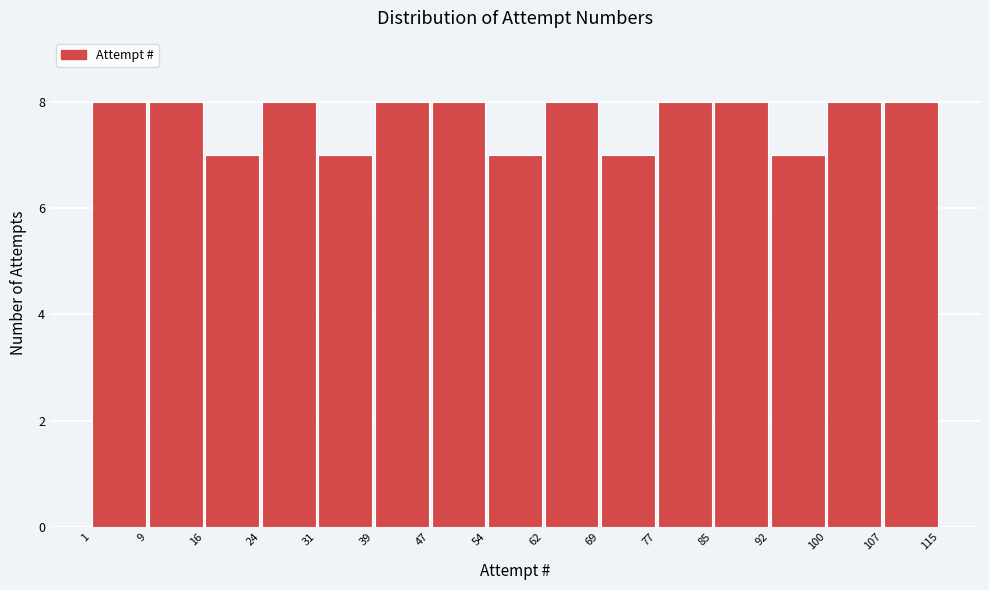

How tall is the bar that spans 24 to 31 on the x-axis? The values are not printed on the chart, so give them approximately, as read against the axis.

8